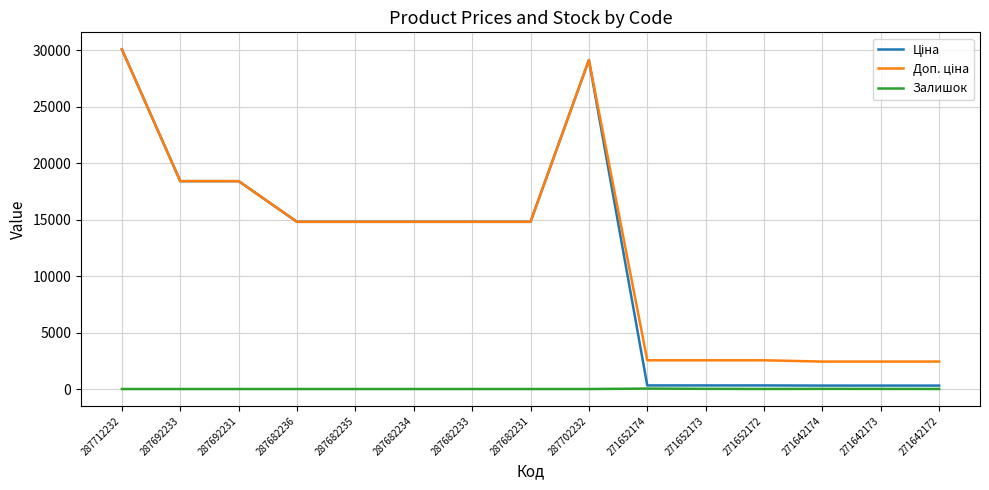

What is the greatest value displayed?

30102.8